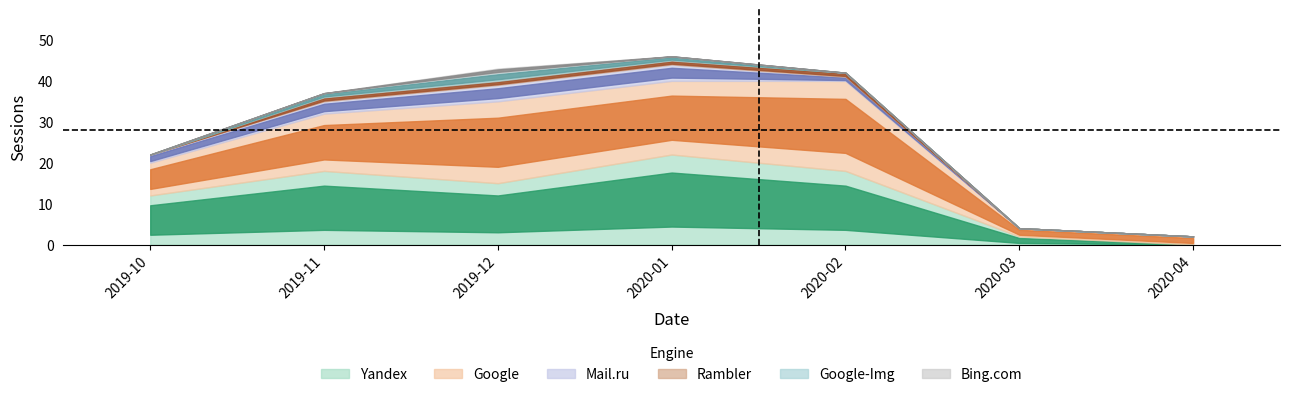

Reading right to left, transcribe all the data shown in this chart.

Yandex: 2020-04=0	2020-03=2	2020-02=18	2020-01=22	2019-12=15	2019-11=18	2019-10=12
Google: 2020-04=2	2020-03=2	2020-02=22	2020-01=18	2019-12=20	2019-11=14	2019-10=8
Mail.ru: 2020-04=0	2020-03=0	2020-02=1	2020-01=4	2019-12=4	2019-11=3	2019-10=2
Rambler: 2020-04=0	2020-03=0	2020-02=1	2020-01=1	2019-12=1	2019-11=1	2019-10=0
Google-Img: 2020-04=0	2020-03=0	2020-02=0	2020-01=1	2019-12=2	2019-11=1	2019-10=0
Bing.com: 2020-04=0	2020-03=0	2020-02=0	2020-01=0	2019-12=1	2019-11=0	2019-10=0